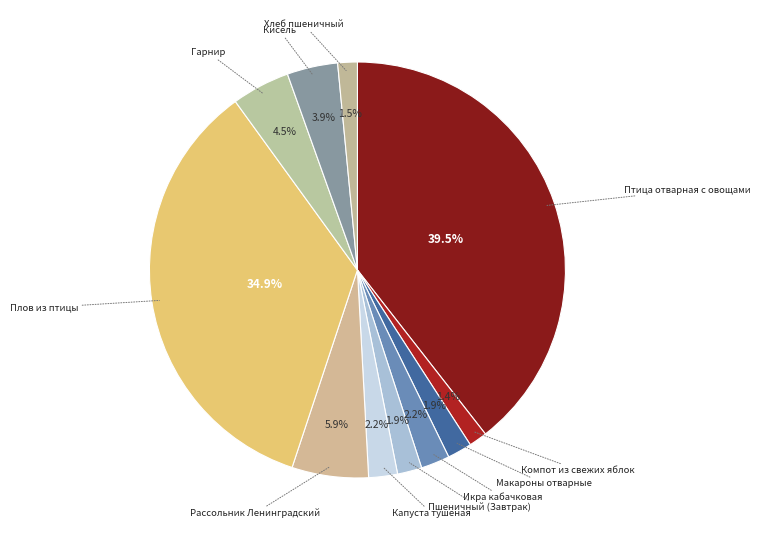

What percentage do Капуста тушеная and Пшеничный (Завтрак) together represent?

4.1%